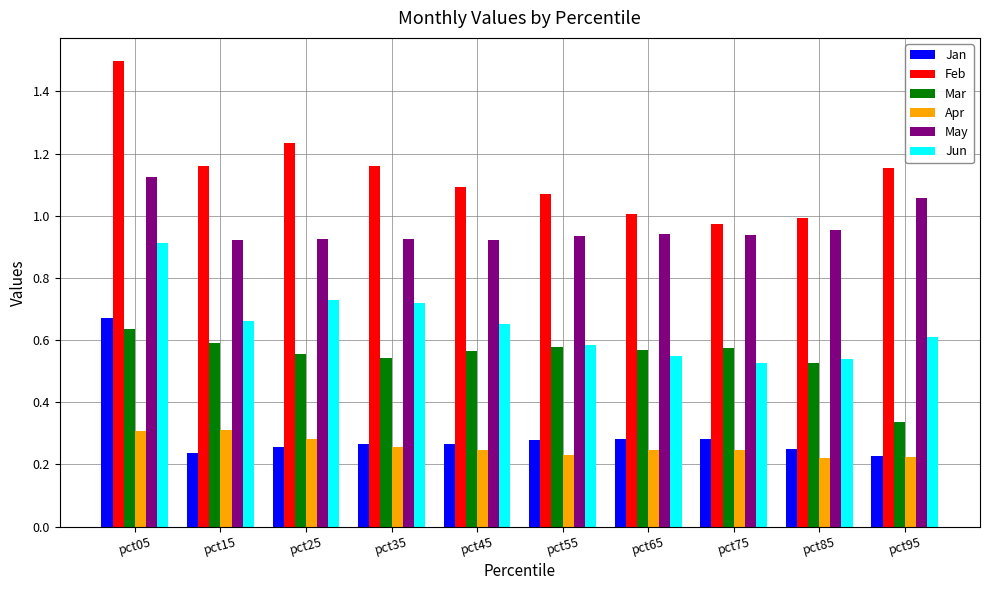

Which series changed the most between pct05 and pct45?

Jan